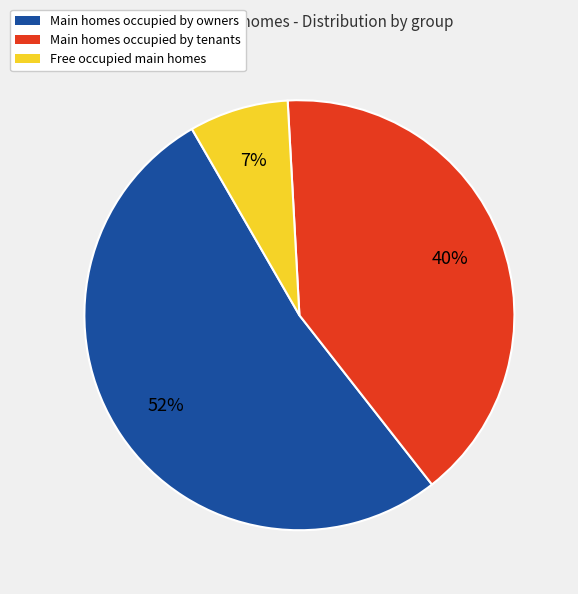

Is there a majority slice in this chart?

Yes